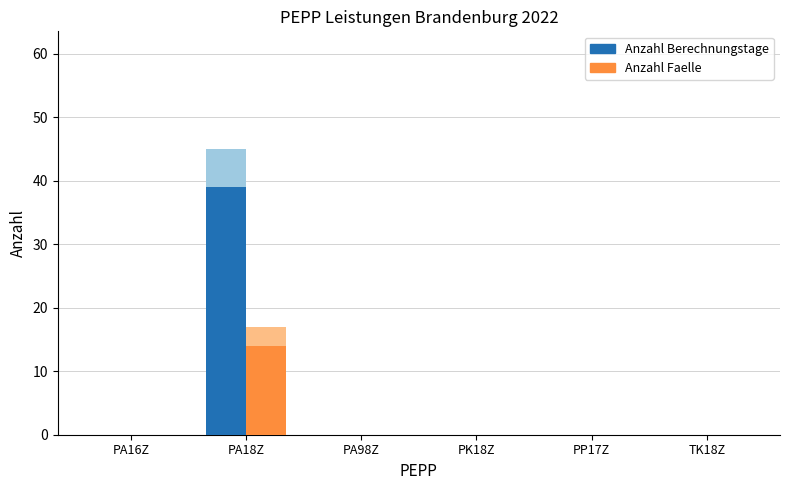

How many bars are there in each group?

2